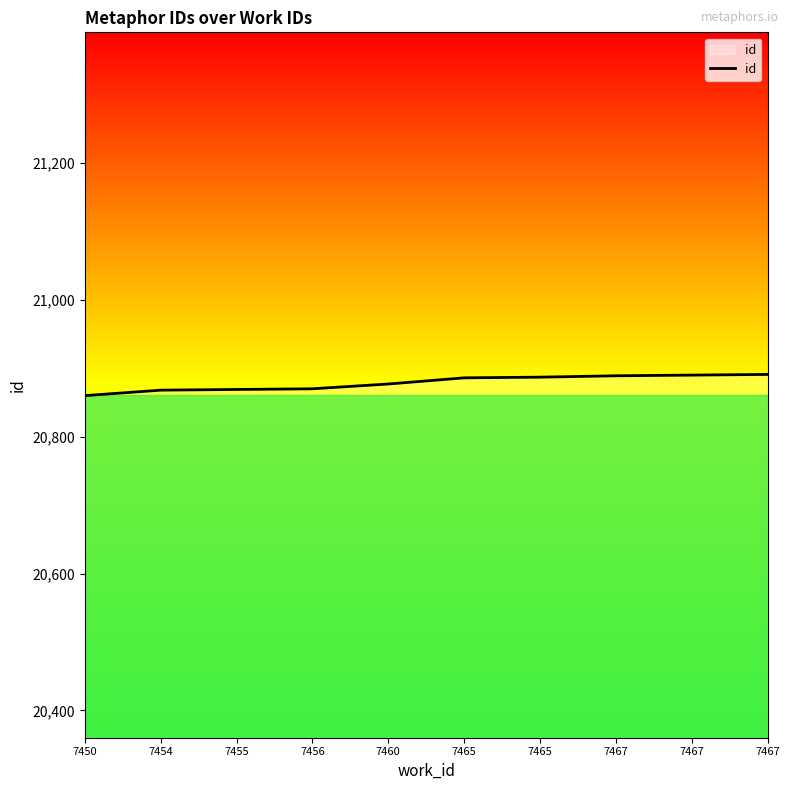

Does the chart display data point markers on the line(s)?

No